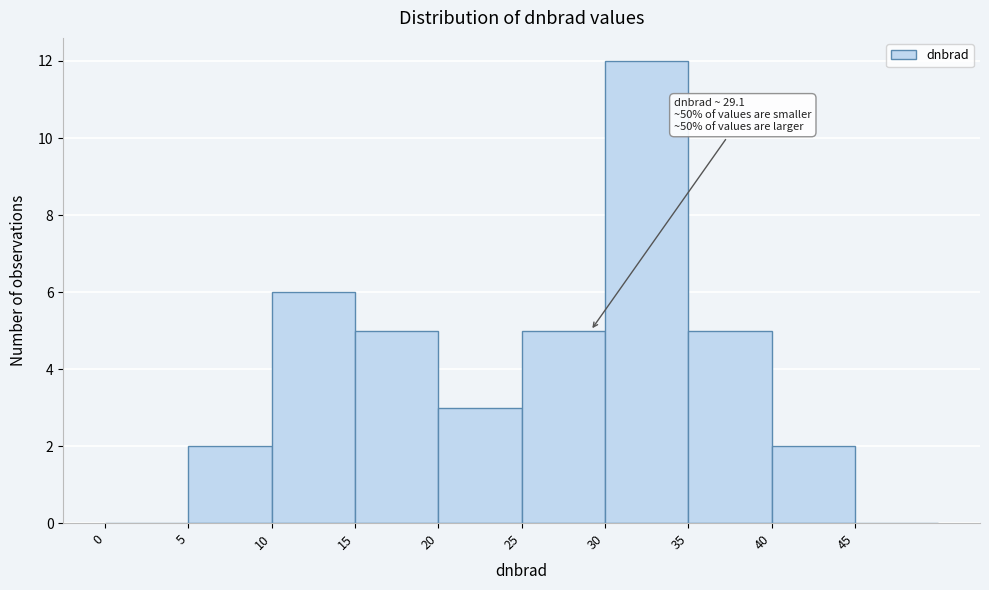

Over which range of the x-axis is the bar tallest?

30 to 35